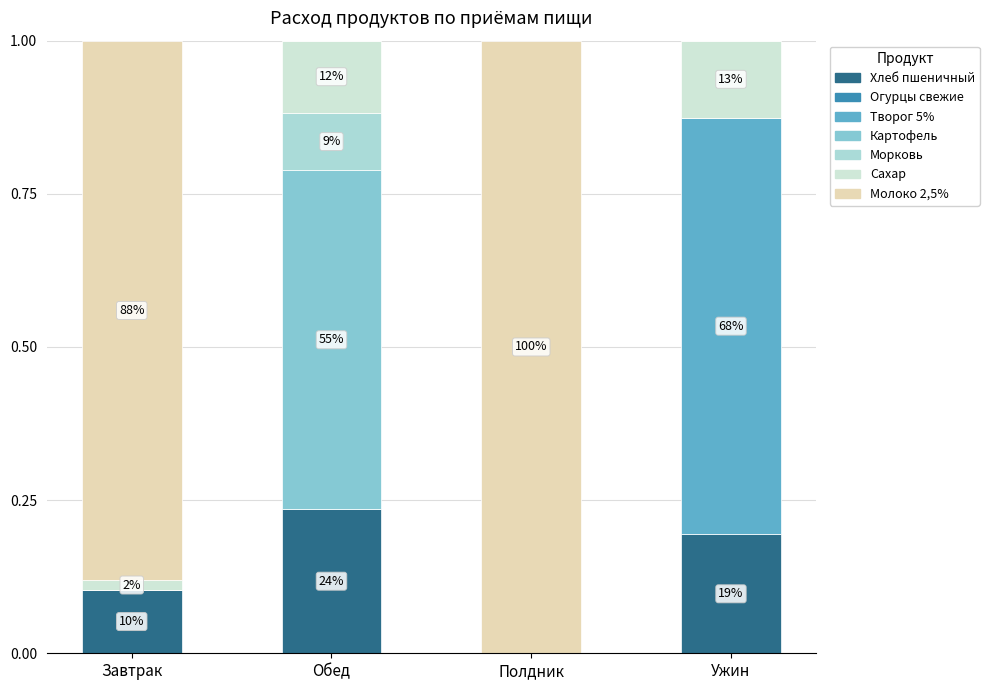

What is the label of the 3rd bar from the left?

Полдник